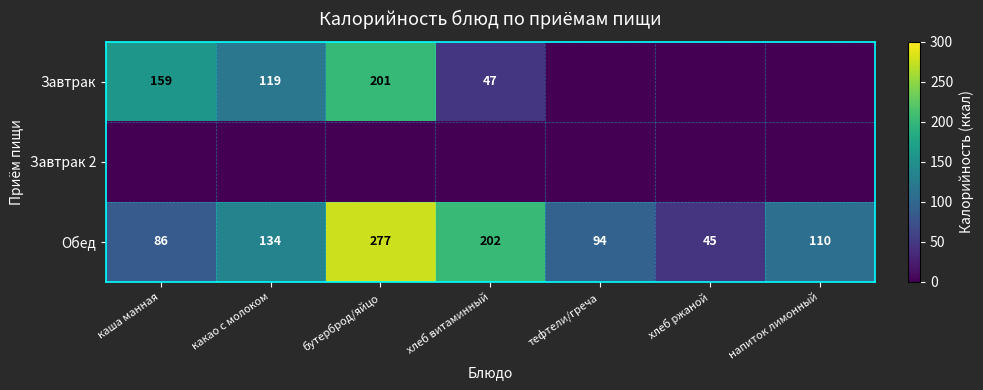

Is it true that Обед equals 94 at тефтели/греча?

True